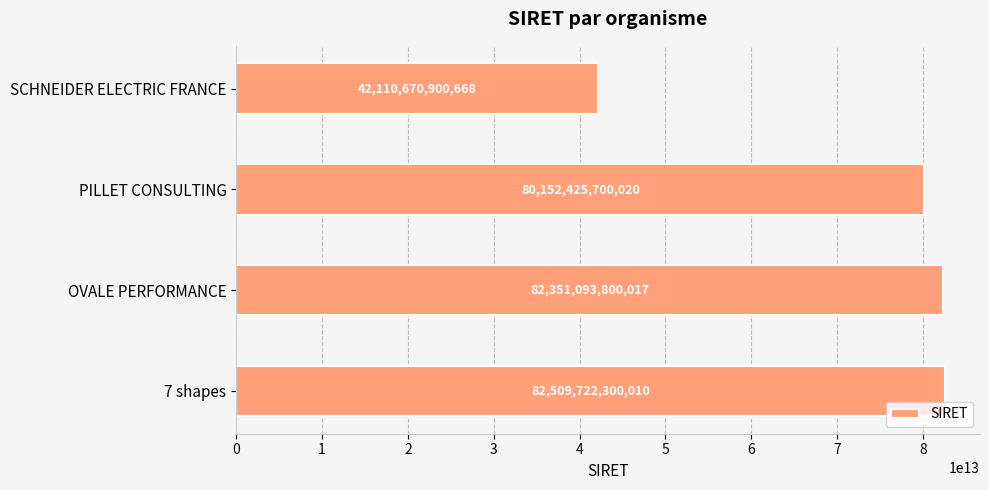

At which category does the chart reach its peak across all series?

7 shapes